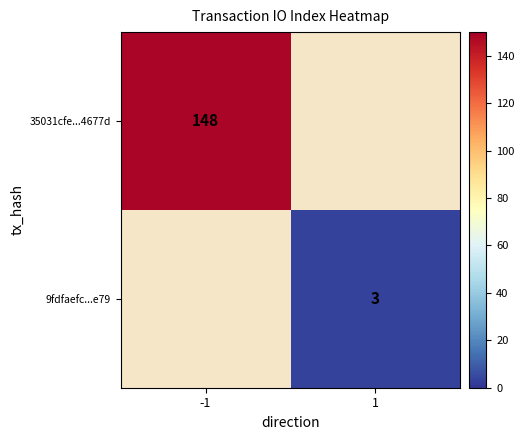

The value of 9fdfaefc...e79 at 1 is 3. True or false?

True